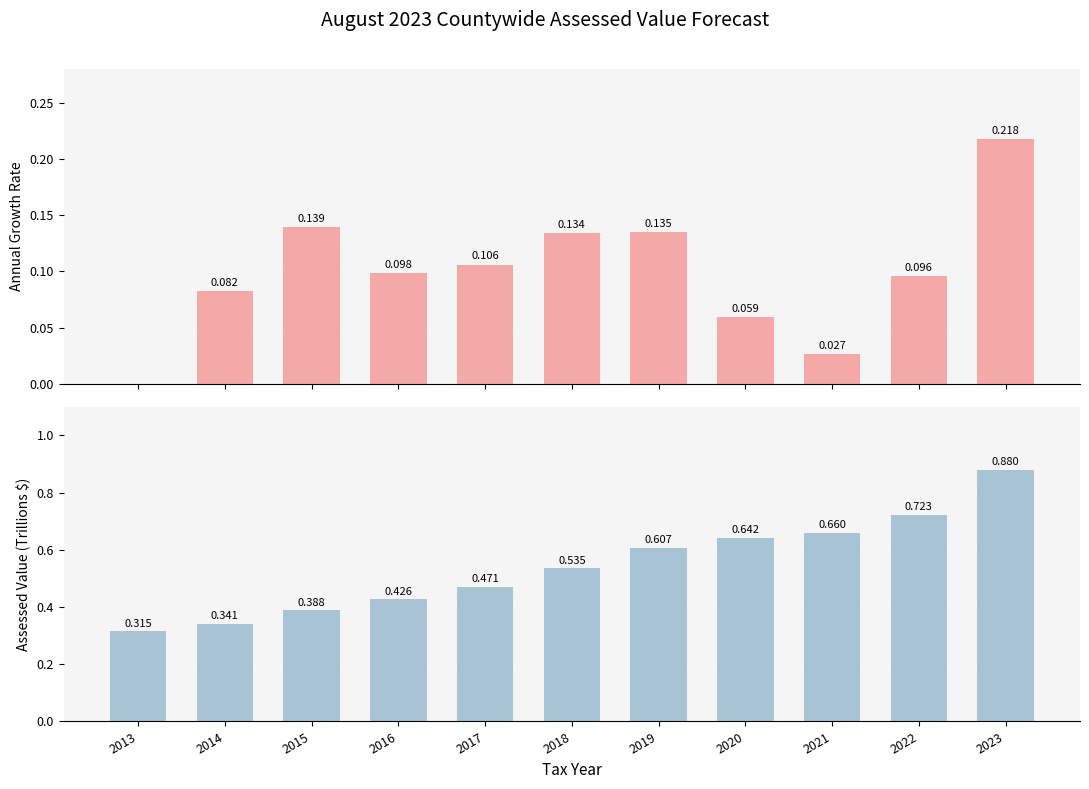

At which category is the sum across all series the highest?

2023